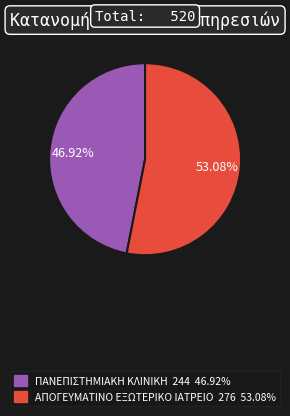

Which slice is the largest?

ΑΠΟΓΕΥΜΑΤΙΝΟ ΕΞΩΤΕΡΙΚΟ ΙΑΤΡΕΙΟ